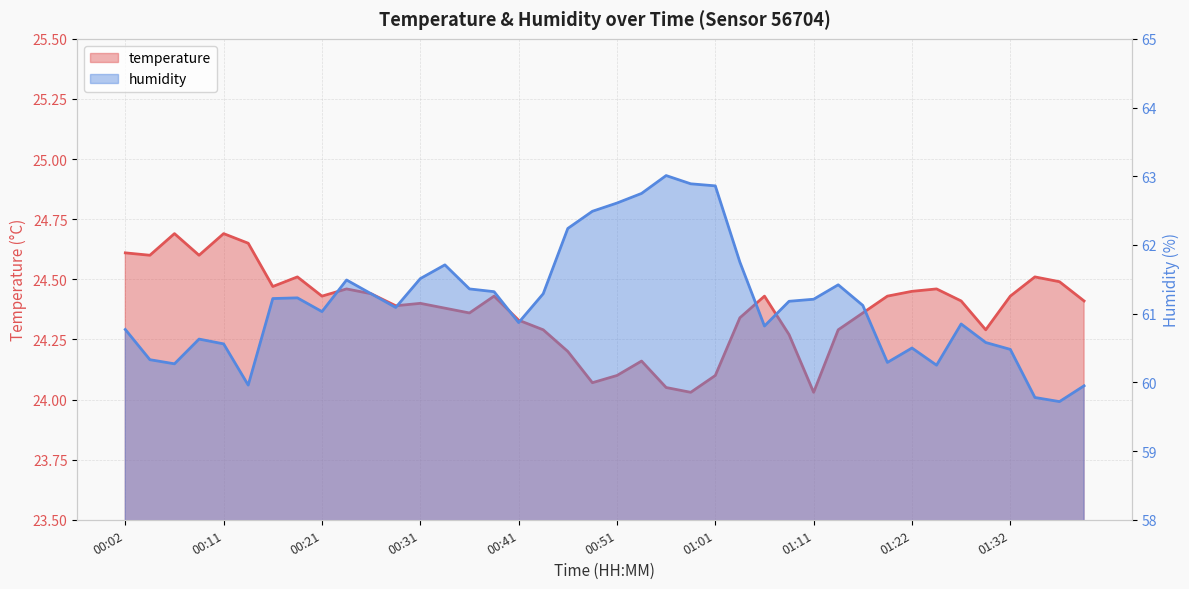

Which series has the widest spread of values?

humidity